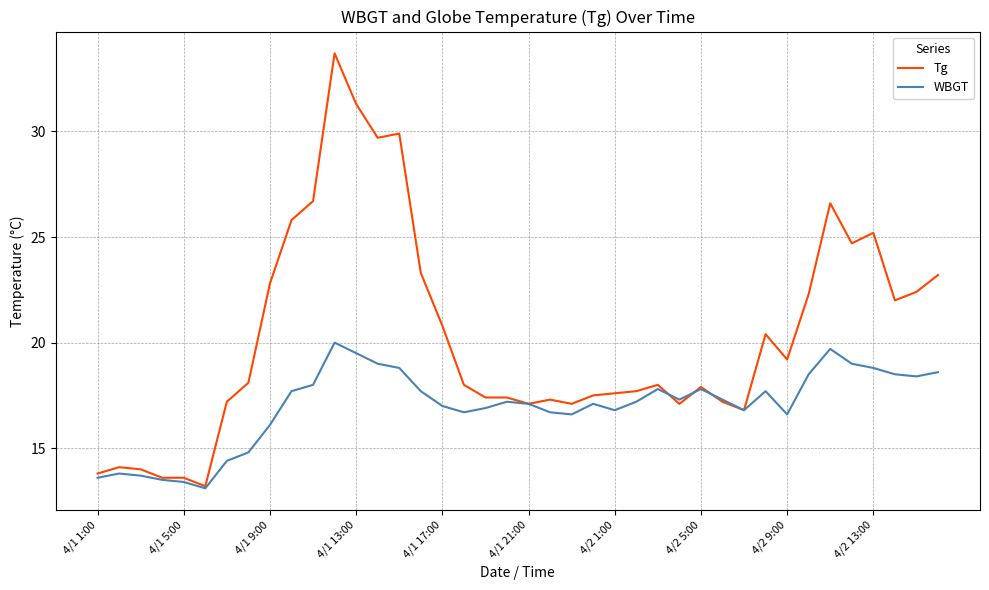

What is the maximum value shown in the chart?

33.7